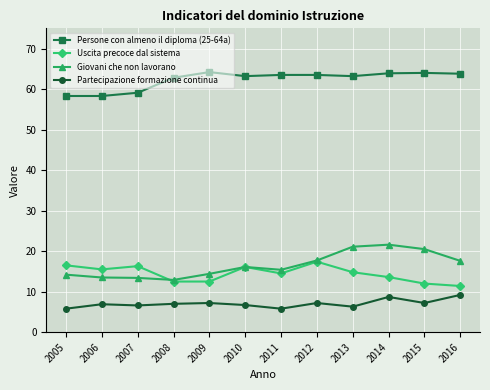

What is the difference between the highest and lowest values at 2014?

55.2